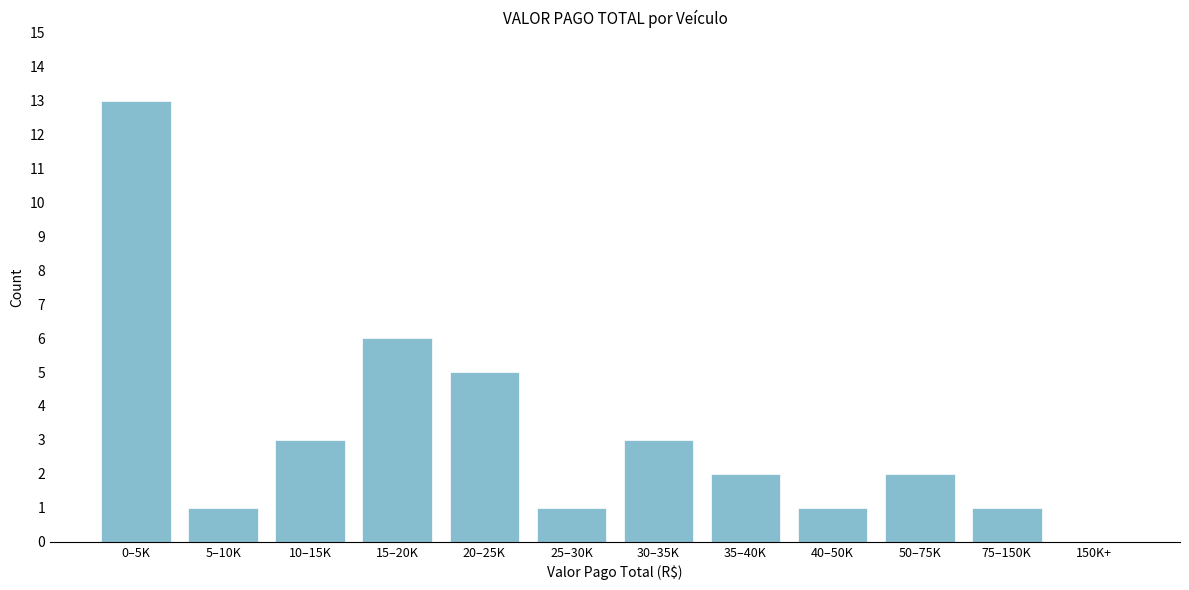

Reading left to right, list all the values displayed in this chart.

0–5K=13	5–10K=1	10–15K=3	15–20K=6	20–25K=5	25–30K=1	30–35K=3	35–40K=2	40–50K=1	50–75K=2	75–150K=1	150K+=0